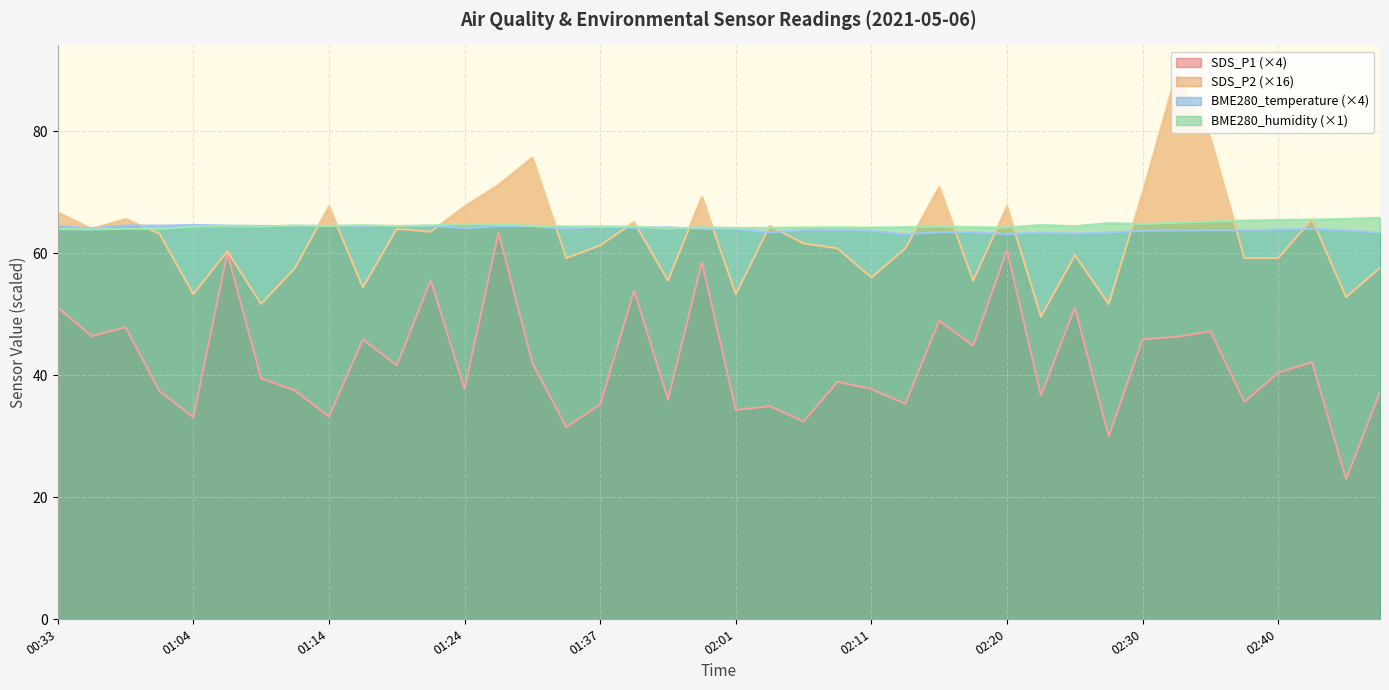

Between 01:58 and 02:20, which series saw the biggest shift?

SDS_P1